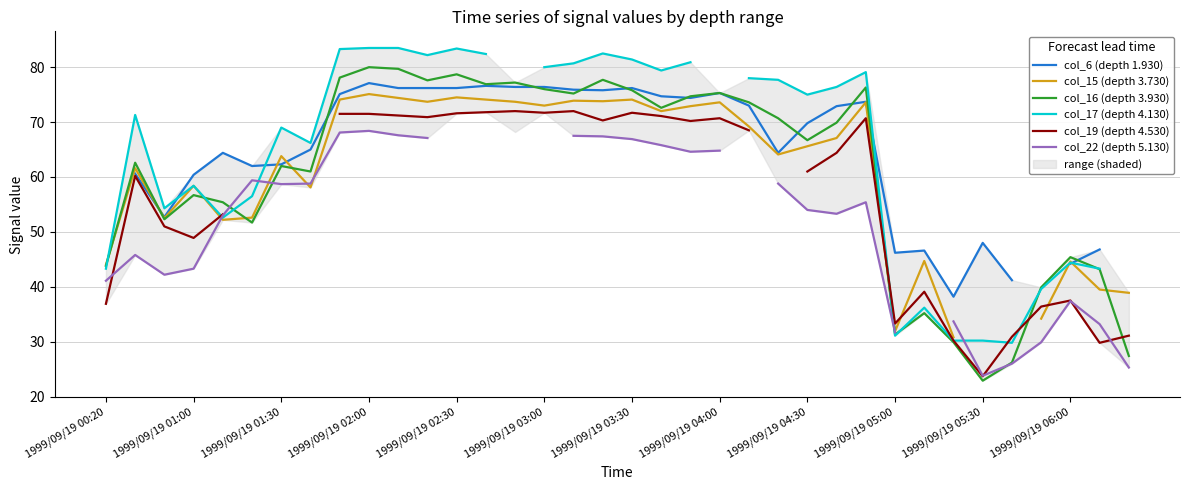

Is it true that col_16 (depth 3.930) equals 107.4 at 1999/09/19 04:00?

False